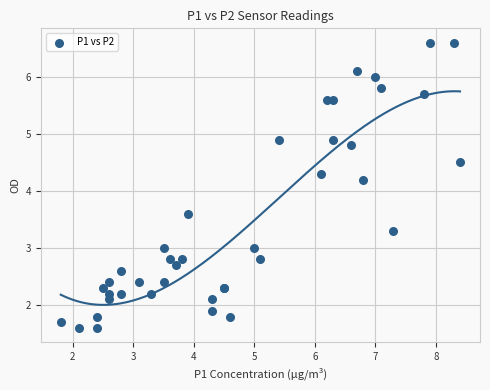

What Y value in the scatter plot is closest to 4?

4.2